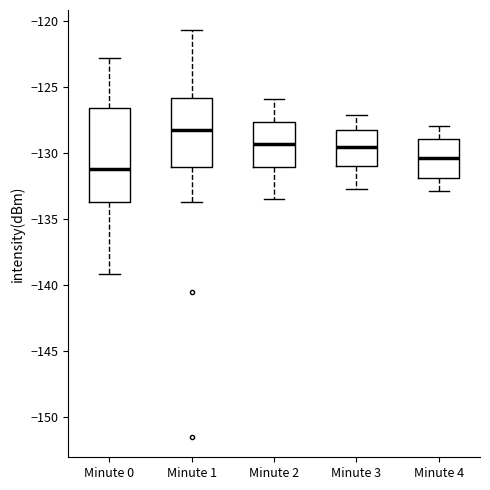

Reading left to right, read every box against the y-axis: the position of its median line, the range the box covers, and the ends of its whiskers. The values are not printed on the chart, so give them approximately, as read against the axis.

Minute 0: median -131.0, box -133.5 to -126.5, whiskers -139.0 to -123.0
Minute 1: median -128.0, box -131.0 to -126.0, whiskers -133.5 to -120.5
Minute 2: median -129.5, box -131.0 to -127.5, whiskers -133.5 to -126.0
Minute 3: median -129.5, box -131.0 to -128.0, whiskers -132.5 to -127.0
Minute 4: median -130.5, box -132.0 to -129.0, whiskers -133.0 to -128.0